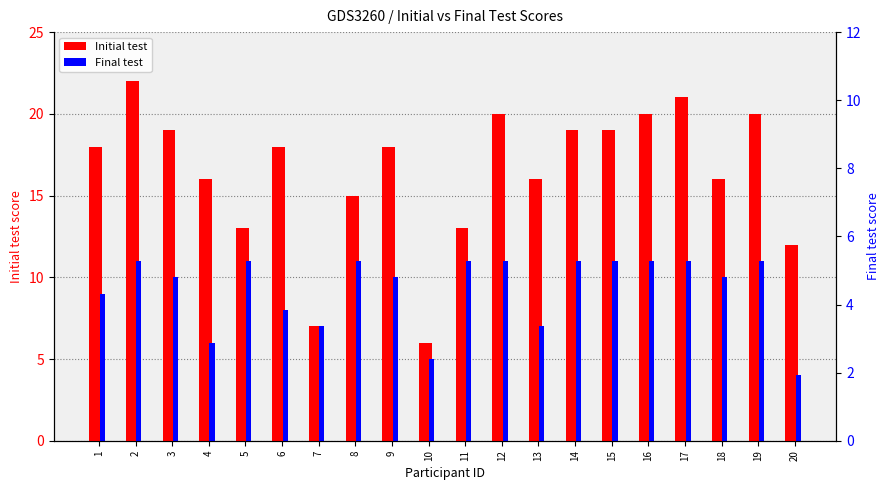

Which category has the highest value in the Initial test series?

2